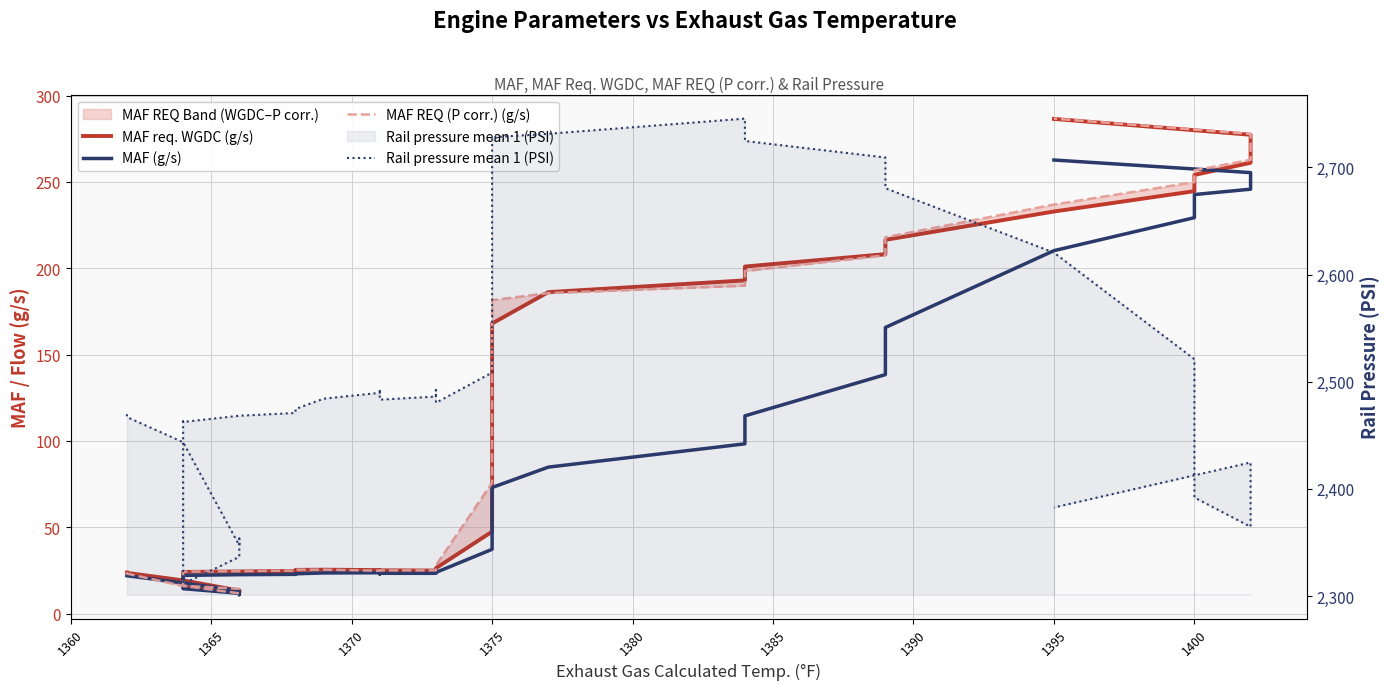

What are all the series names shown in the legend?

MAF req. WGDC (g/s), MAF (g/s), MAF REQ (P corr.) (g/s), Rail pressure mean 1 (PSI)